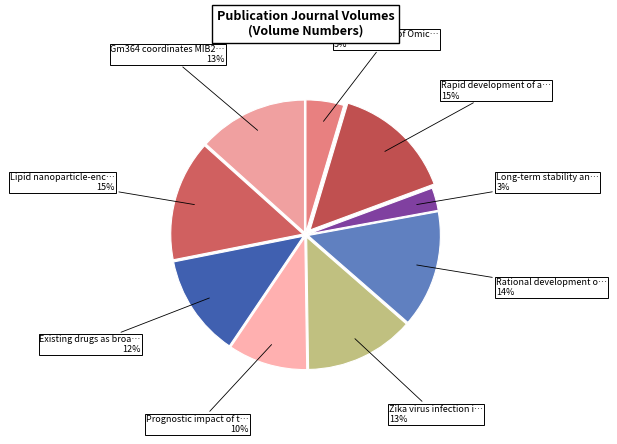

How many segments does this pie chart have?

9